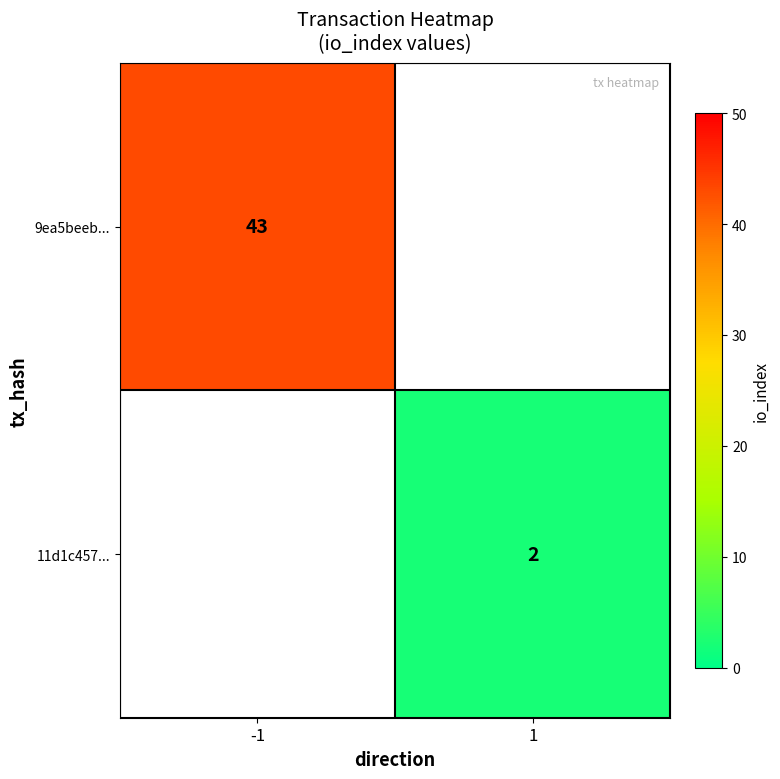

True or false: 9ea5beeb... has a value of 19.5 at -1.

False